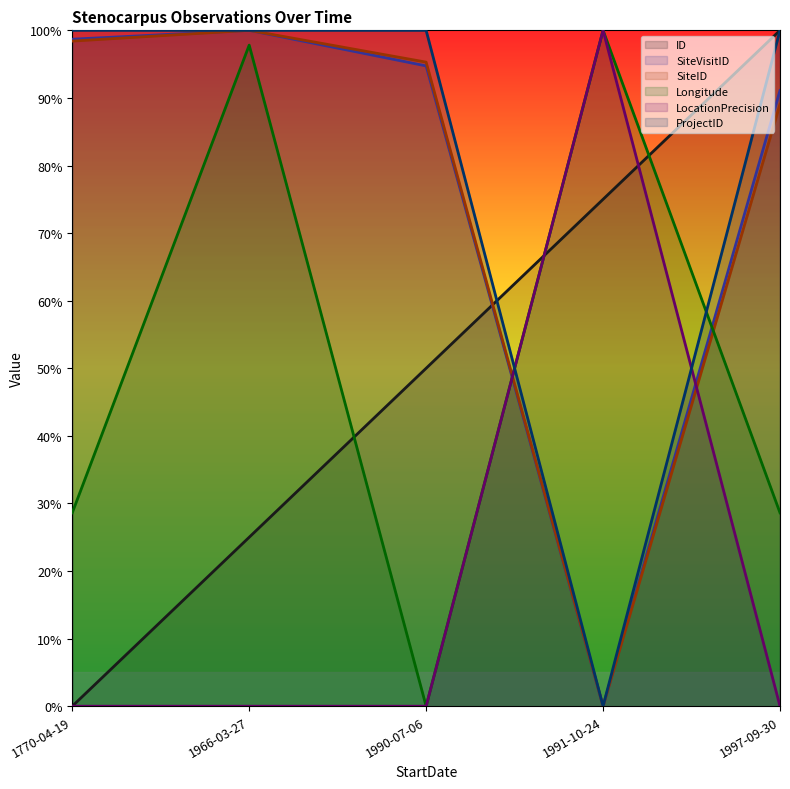

List the labels in order of Longitude value, largest first.

1991-10-24, 1966-03-27, 1770-04-19, 1997-09-30, 1990-07-06